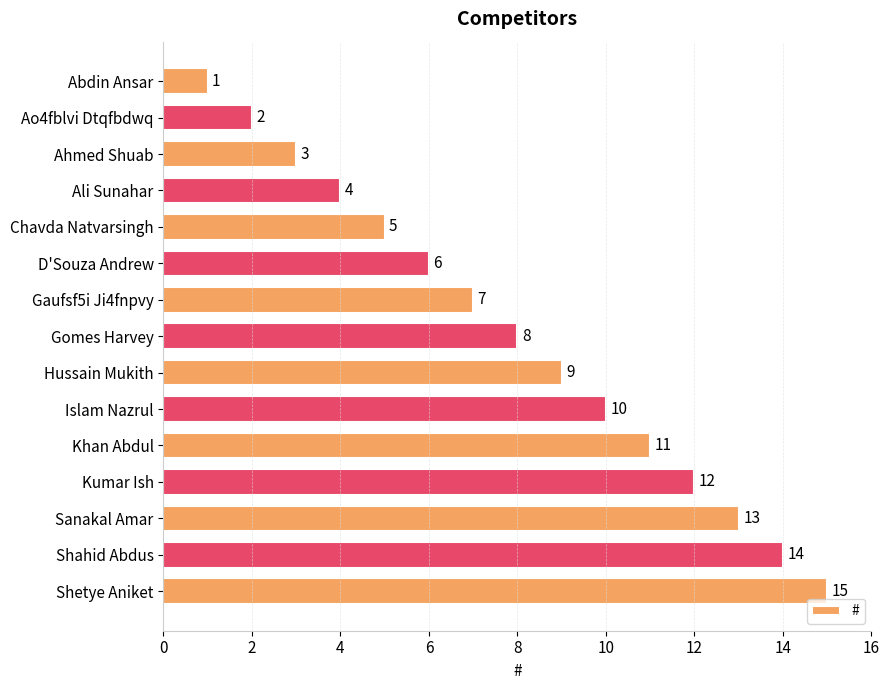

What is the value of the 3rd bar from the top?

3